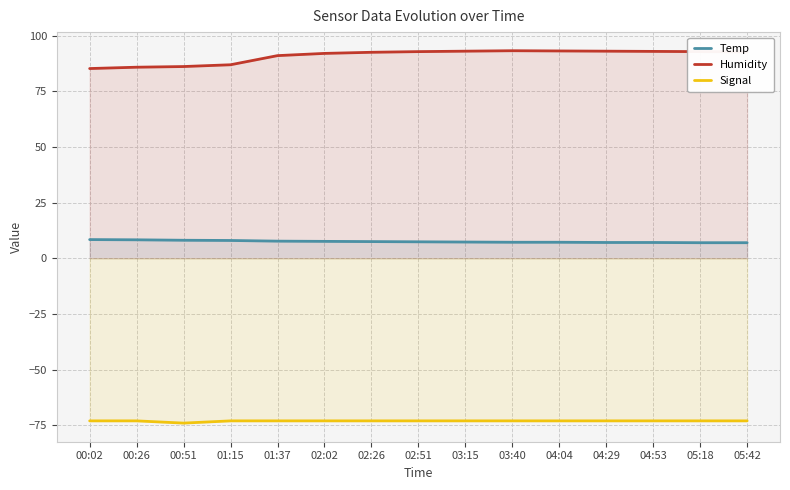

Which category has the highest value in the Humidity series?

03:40